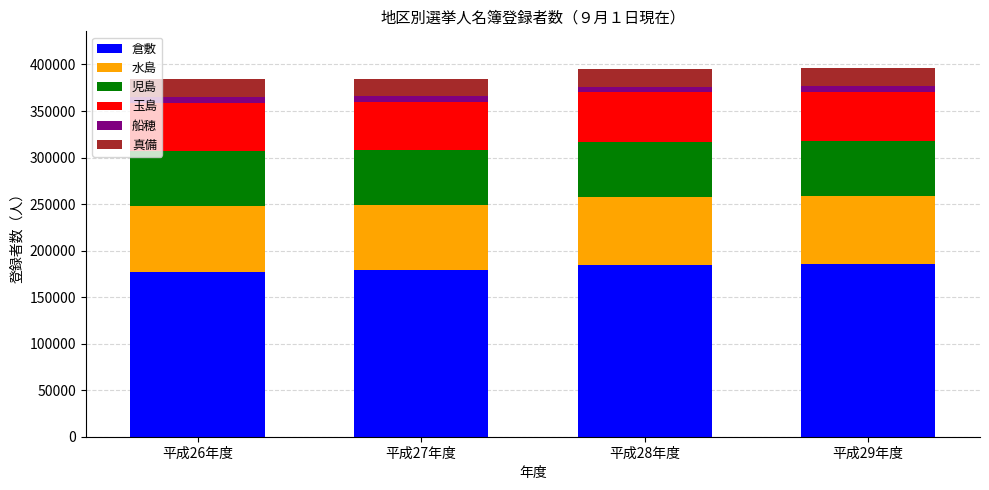

Count the number of categories in the chart.

4